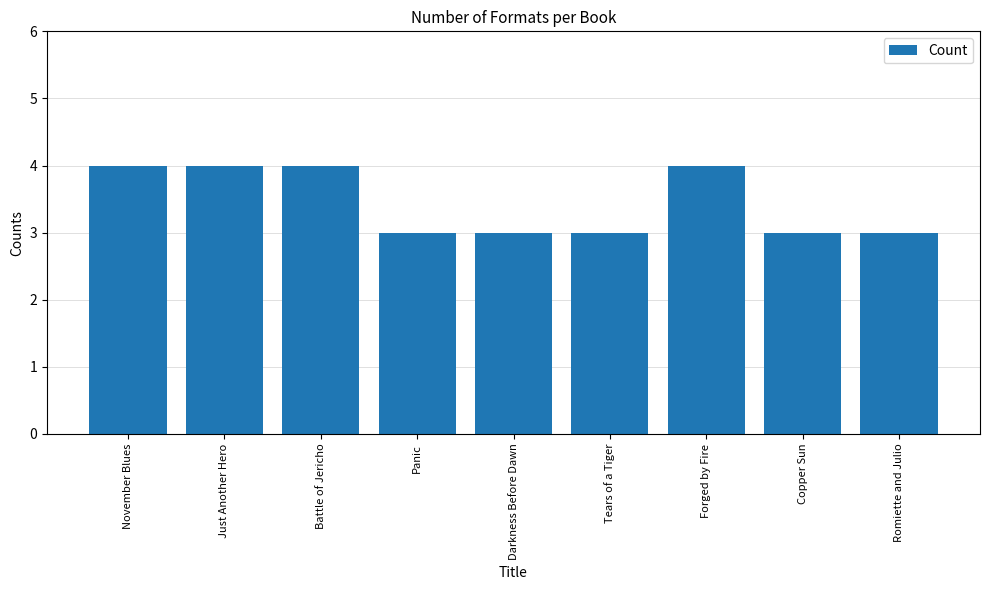

What is the average value?

3